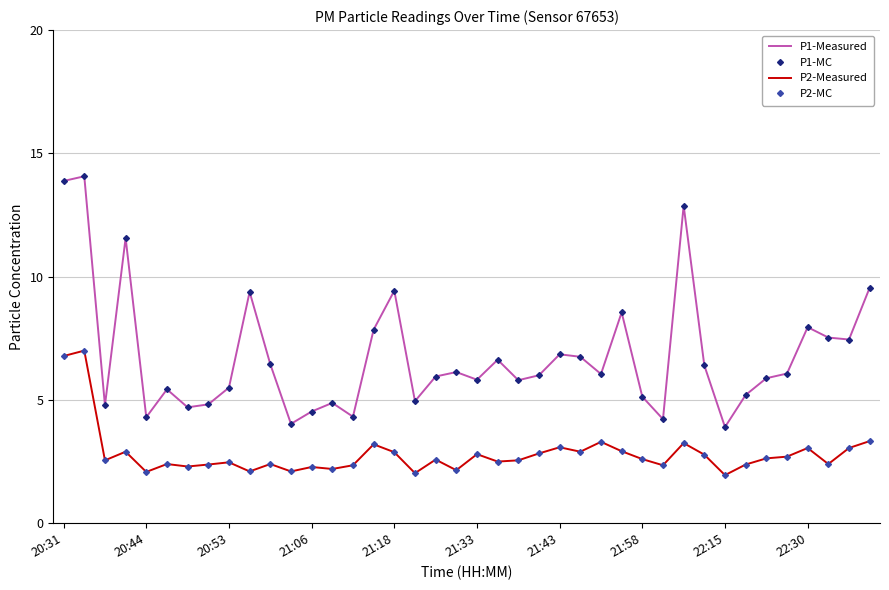

List the series in order of their peak value, lowest first.

P2-Measured, P2-MC, P1-Measured, P1-MC